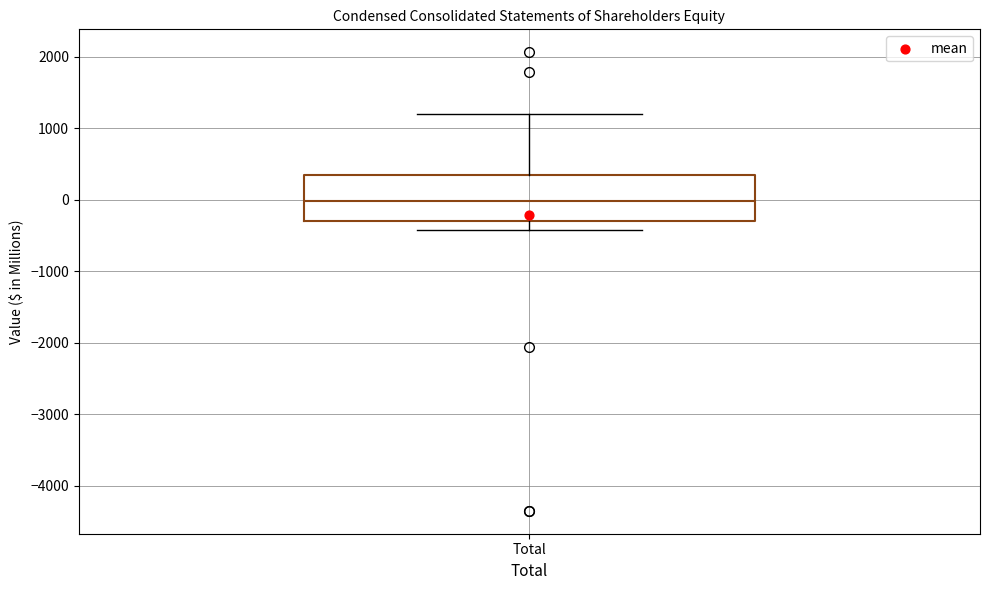

Transcribe this box plot: give where the median line is, the range the box spans, and where the two whiskers end, as read against the y-axis. The values are not printed on the chart, so give them approximately, as read against the axis.

median 0, box -300 to 400, whiskers -400 to 1200